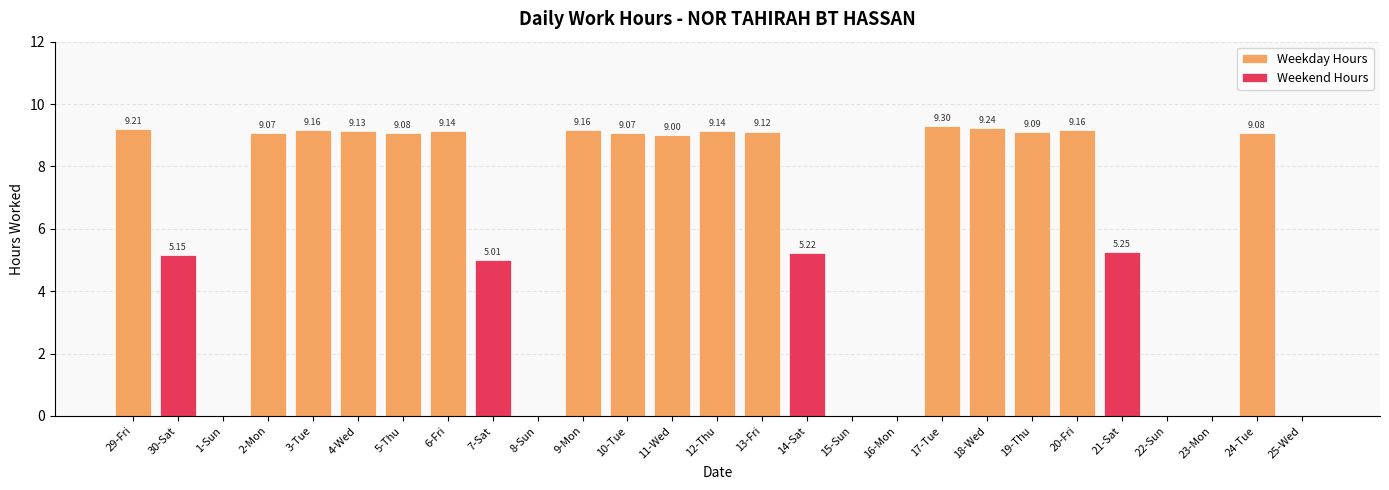

Between 14-Sat and 5-Thu, which is larger?

5-Thu